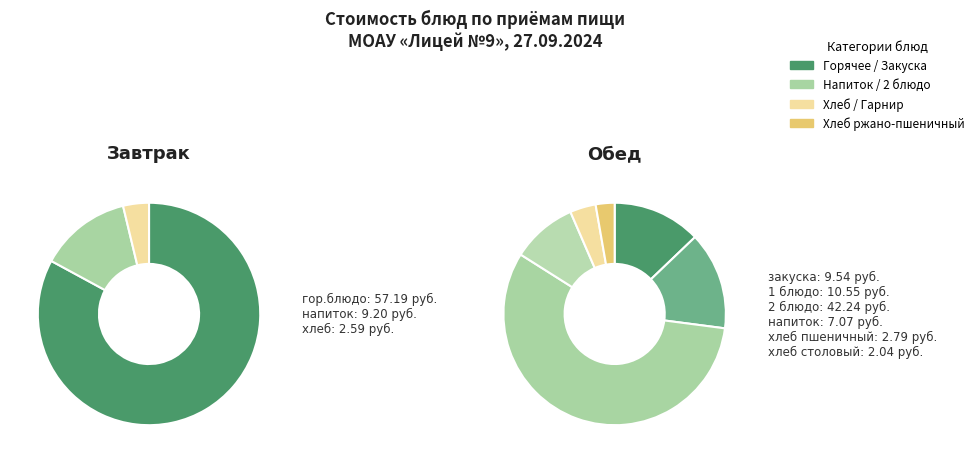

Is it true that хлеб is 4% of the pie?

True